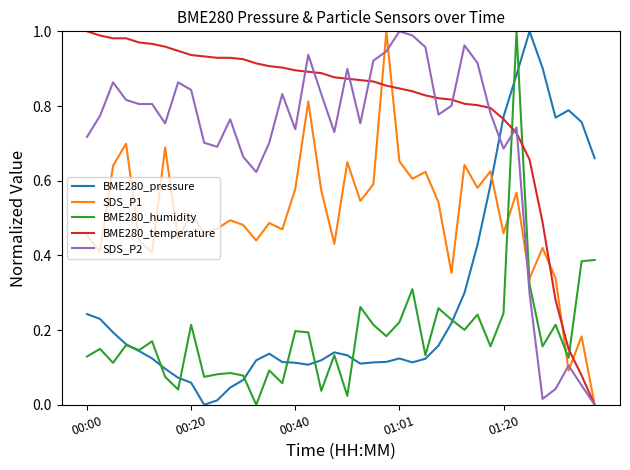

True or false: BME280_pressure and SDS_P2 cross at least once.

True